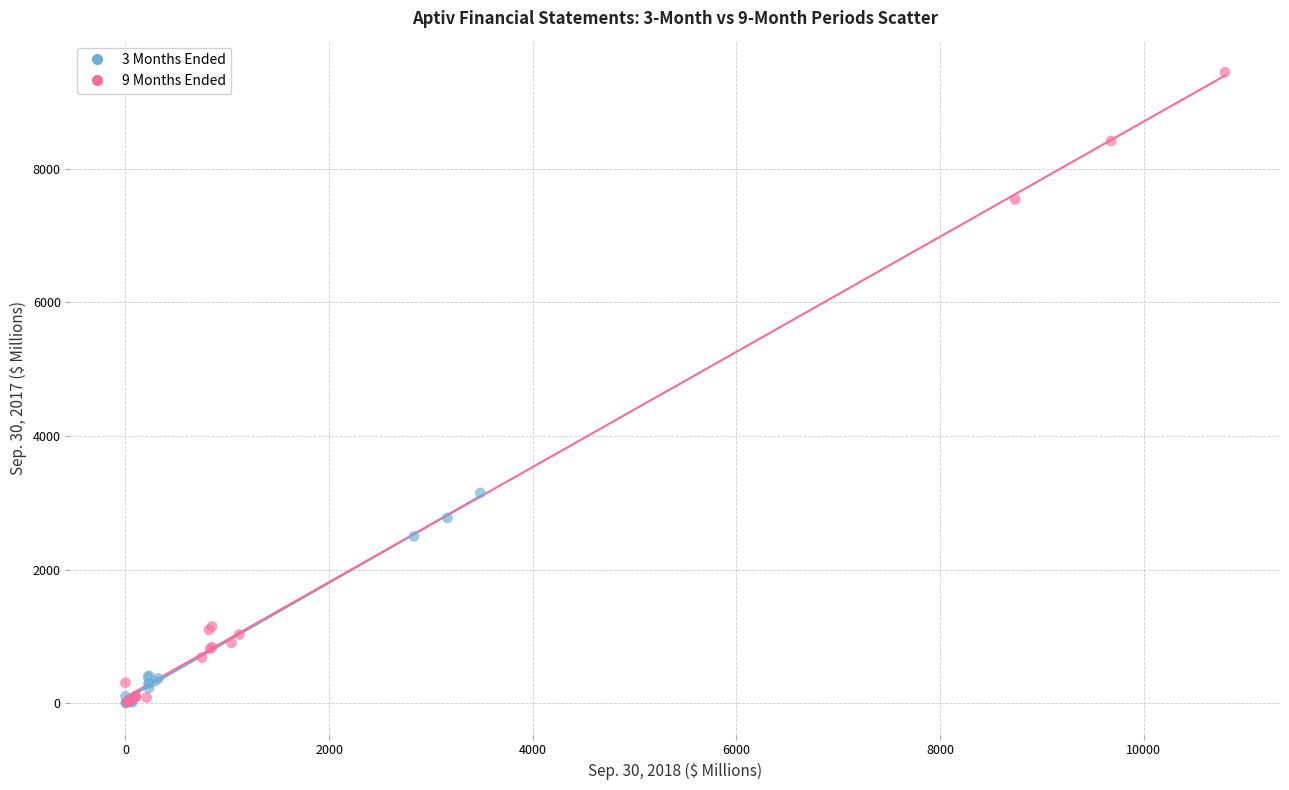

Which series reaches the maximum Y coordinate?

9 Months Ended